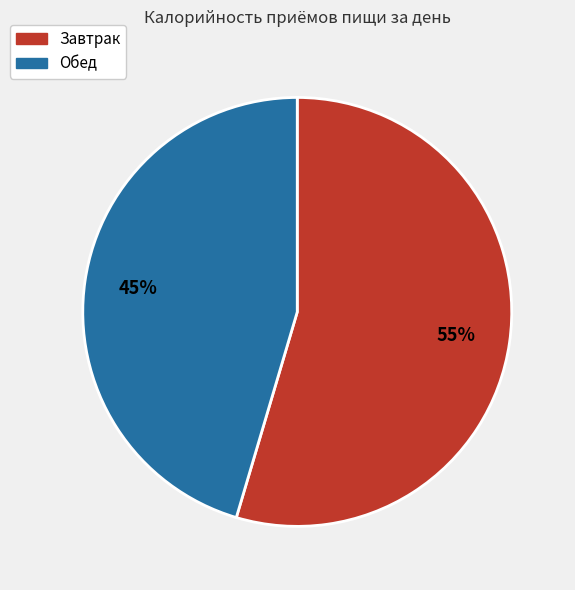

To the nearest percent, what portion does Завтрак represent?

55%